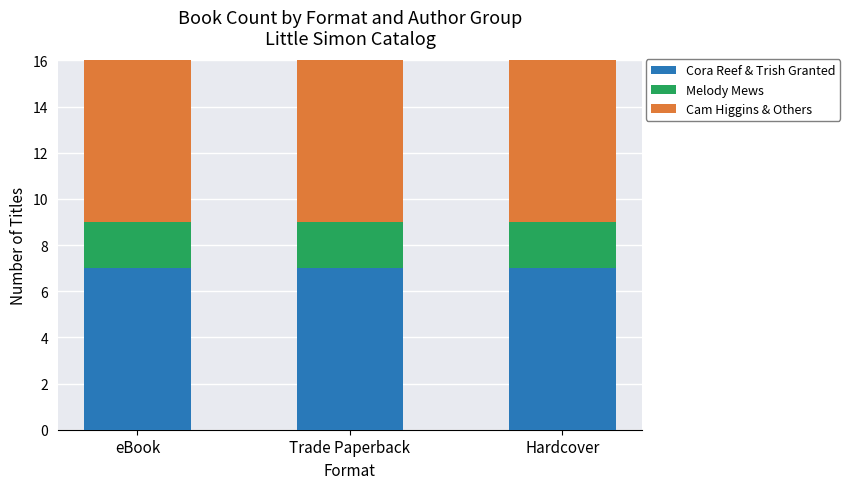

Which series has the widest spread of values?

Cora Reef & Trish Granted